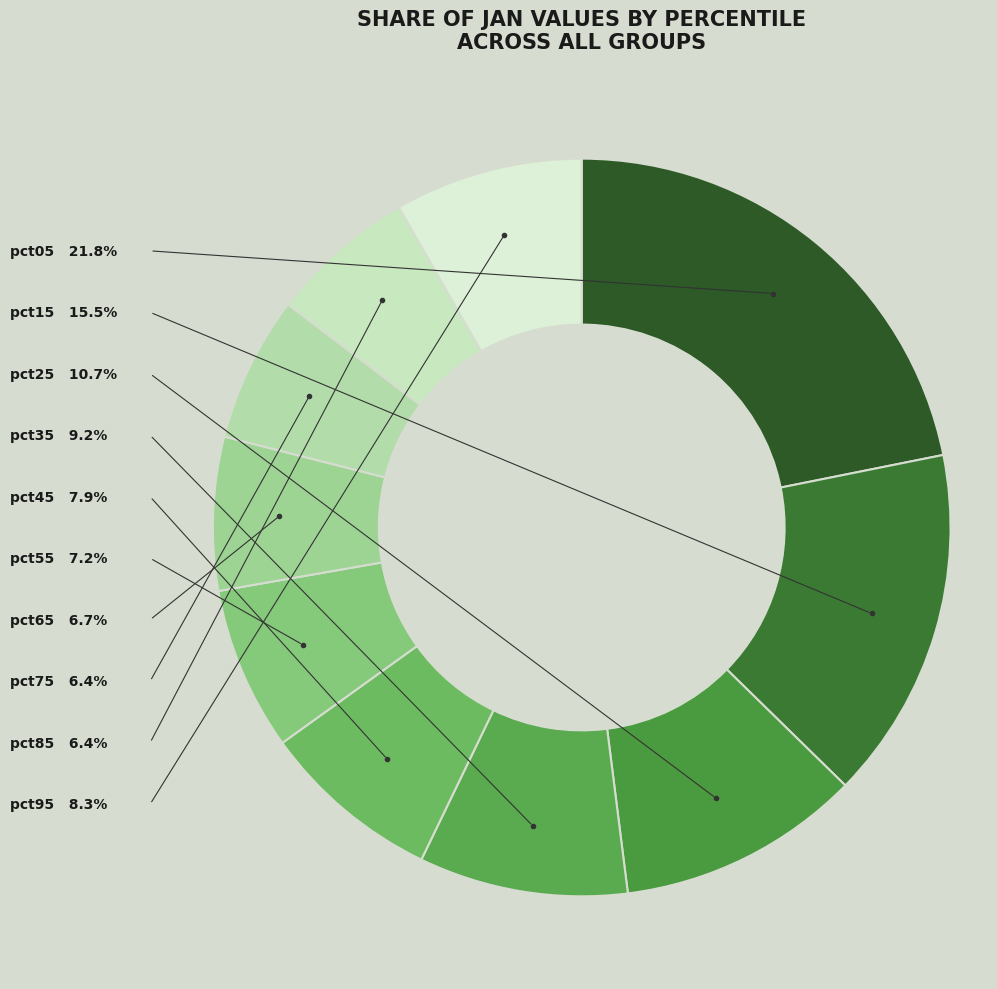

What is the largest slice in the pie chart?

pct05